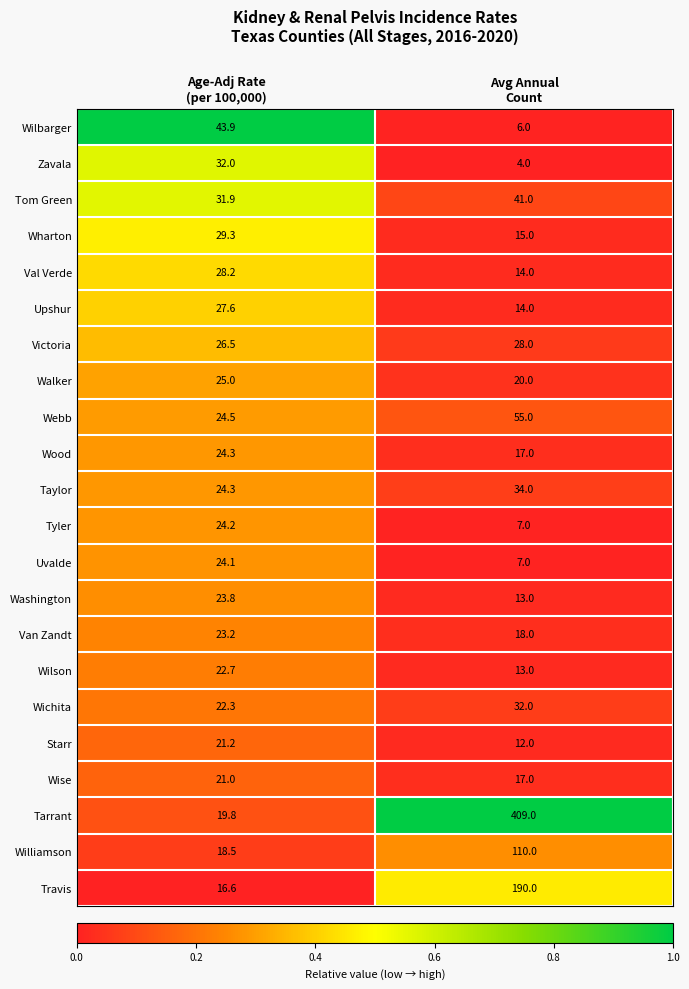

At which category is the sum across all series the highest?

Avg Annual
Count